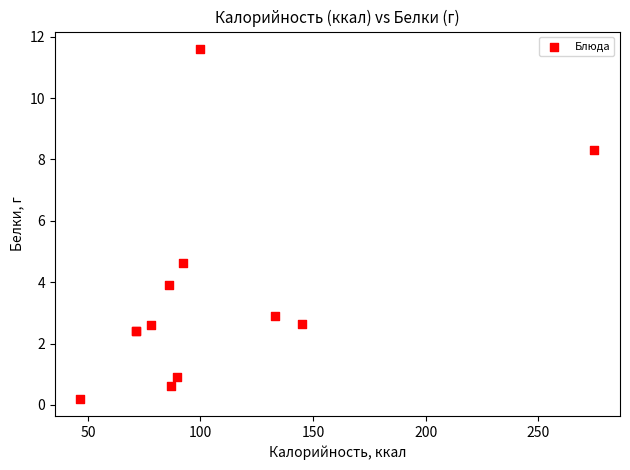

What Y value in the scatter plot is closest to 5?

4.6